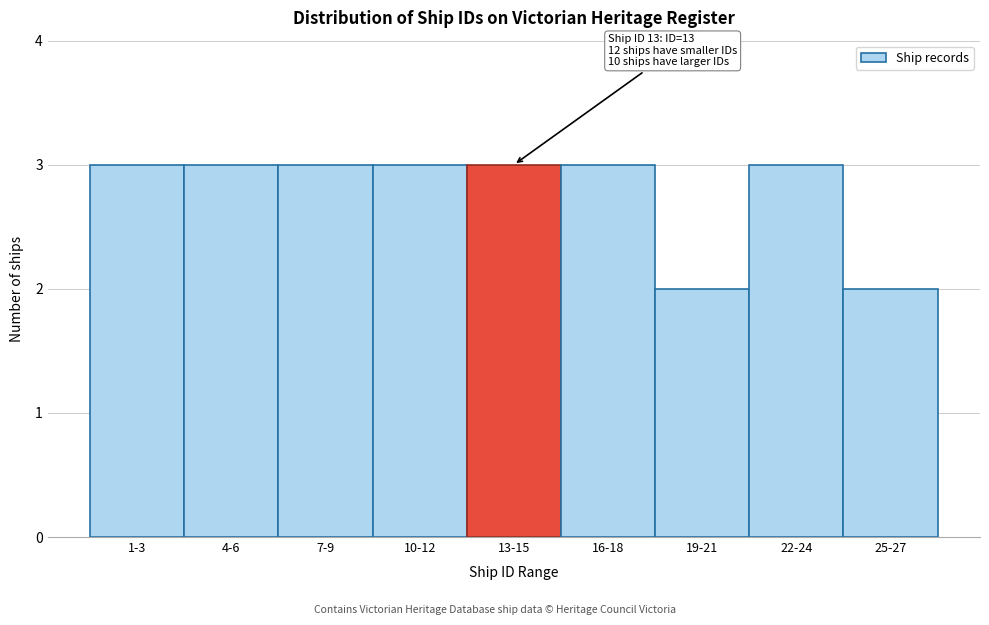

Reading right to left, extract all data points from this chart.

25-27=2	22-24=3	19-21=2	16-18=3	13-15=3	10-12=3	7-9=3	4-6=3	1-3=3